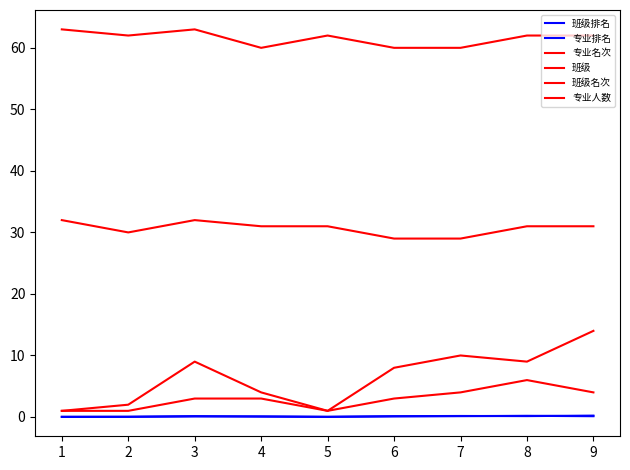

Which series has the widest spread of values?

专业名次